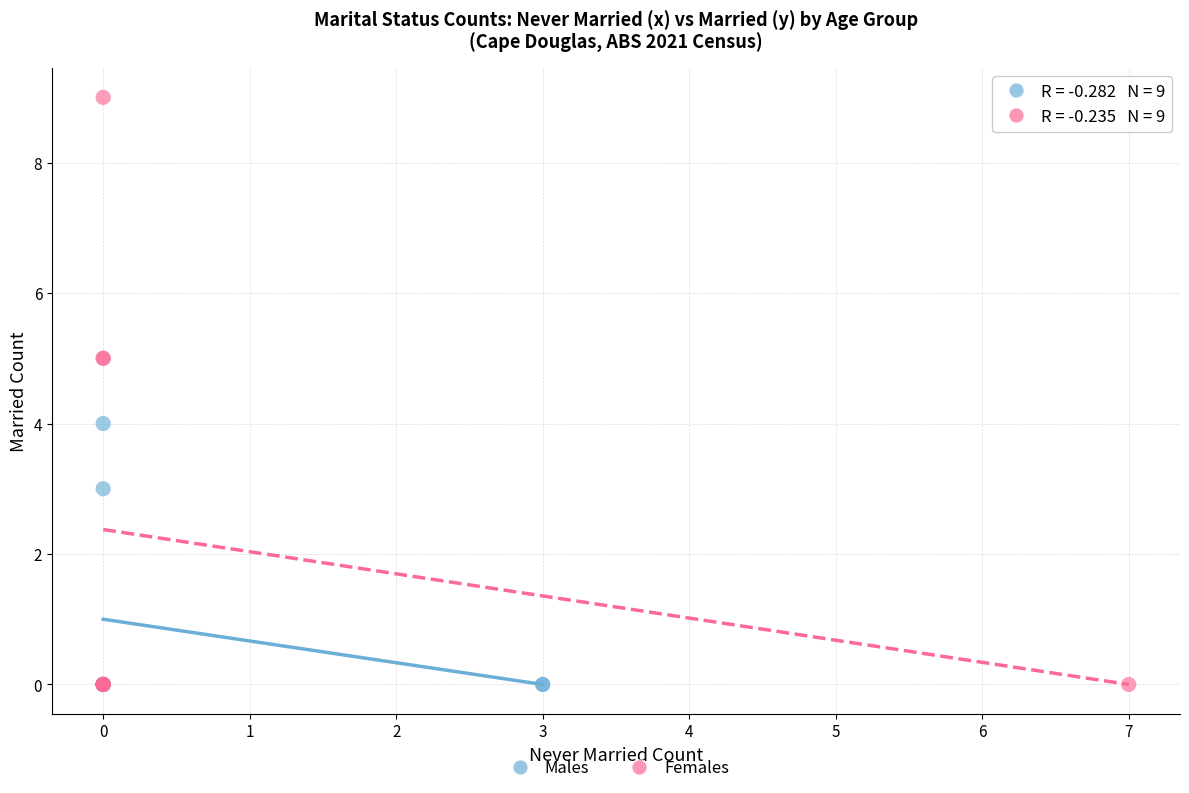

Which series has the widest spread of Y values?

Females